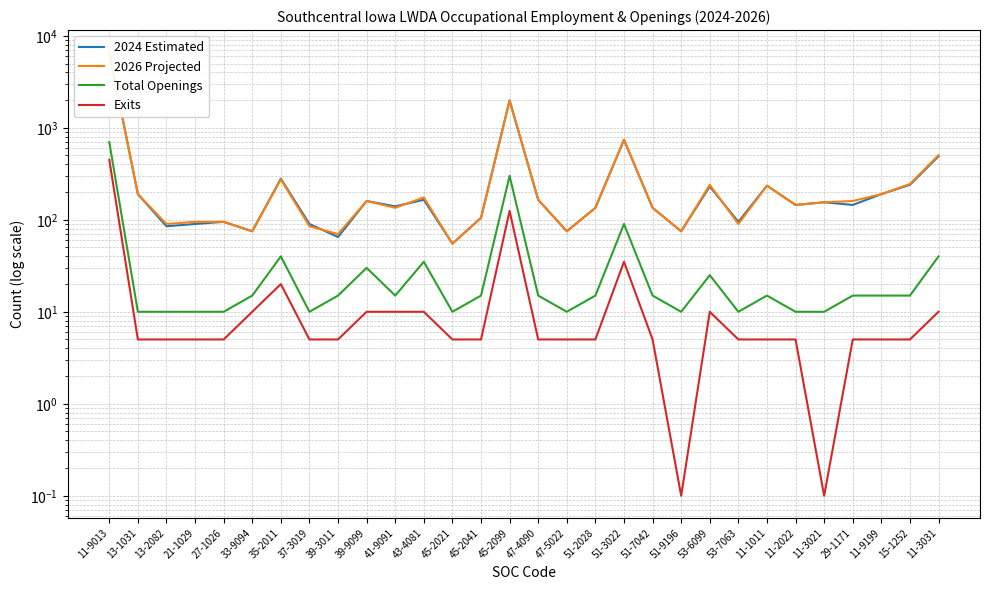

The value of 2026 Projected at 13-2082 is 90.0. True or false?

True